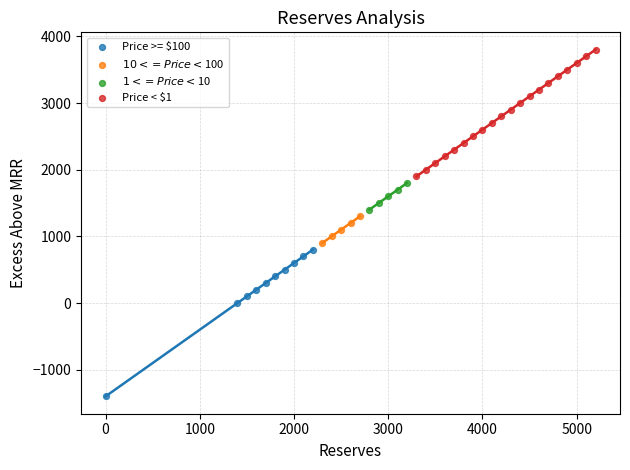

Which series reaches the minimum Y coordinate?

Price >= $100